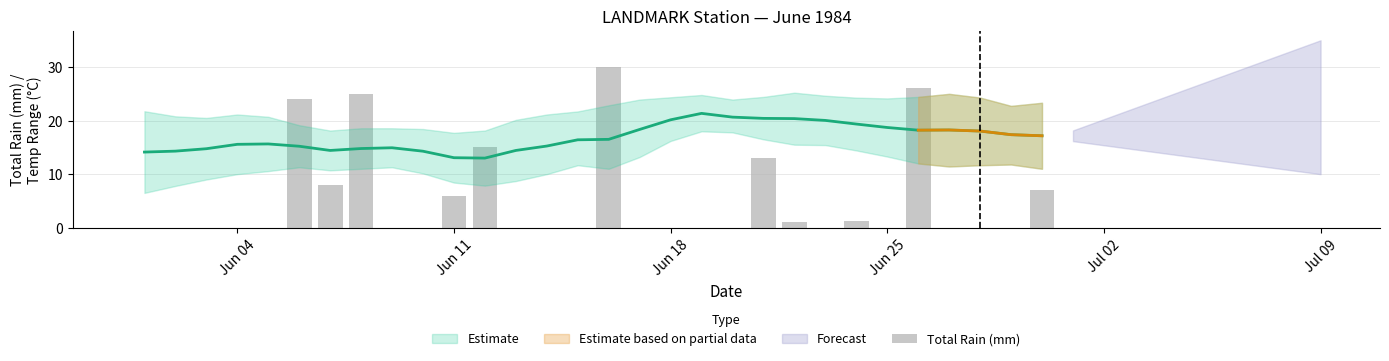

Reading right to left, extract all data points from this chart.

7.0	0.0	0.0	0.0	26.0	0.0	1.3	0.0	1.0	13.0	0.0	0.0	0.0	0.0	30.0	0.0	0.0	0.0	15.0	6.0	0.0	0.0	25.0	8.0	24.0	0.0	0.0	0.0	0.0	0.0